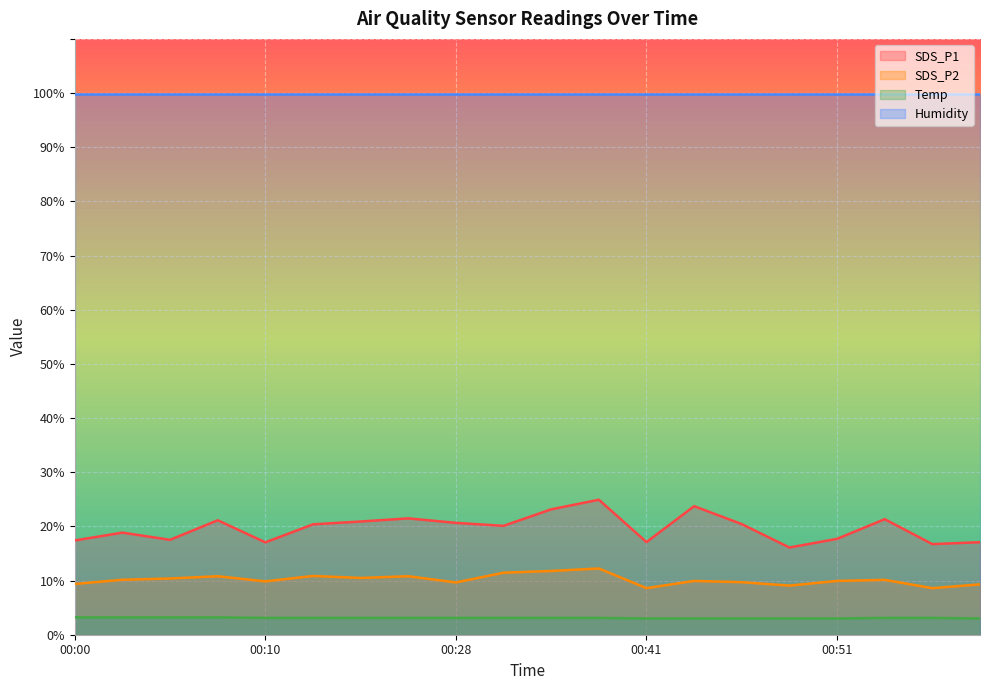

At which label does SDS_P1 first exceed 20?

00:08